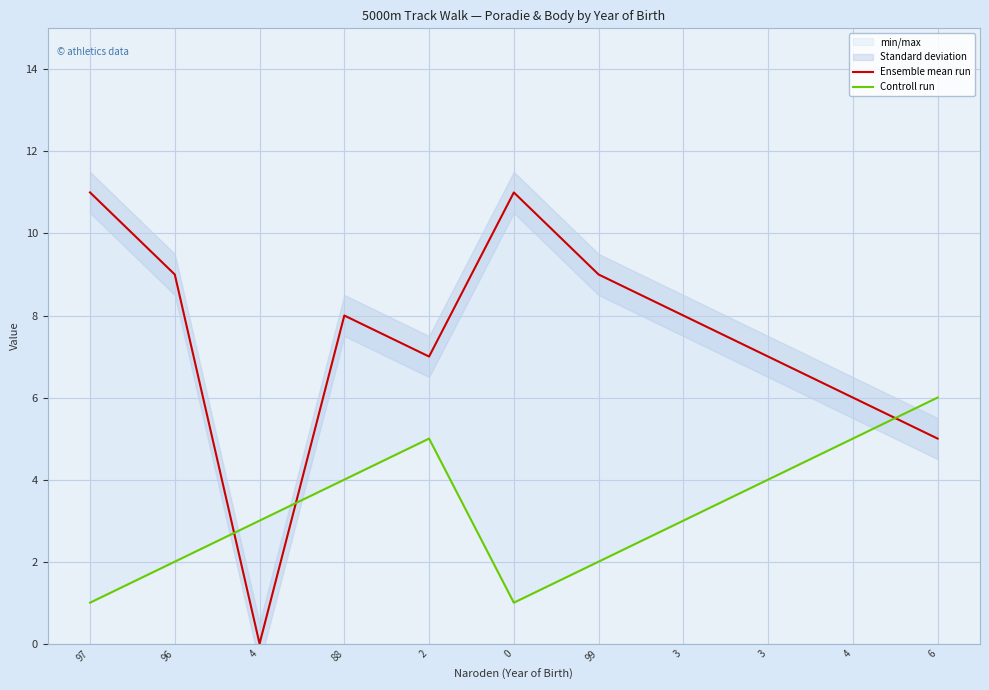

Rank the categories by Ensemble mean run value from lowest to highest.

4, 6, 4, 2, 3, 88, 3, 96, 99, 97, 0